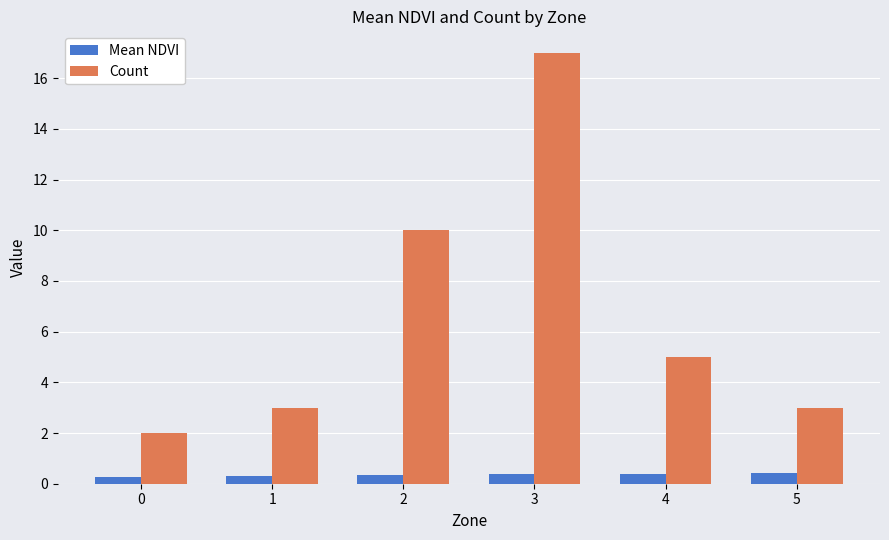

How many data points does each series have?

6